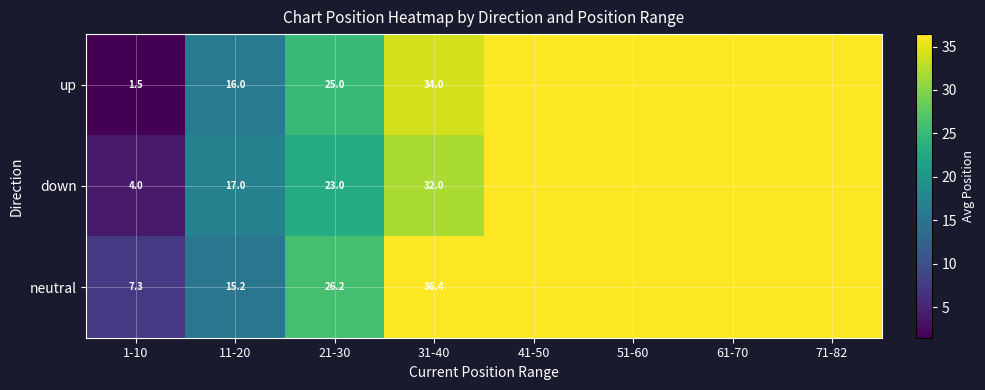

At which category does the chart reach its minimum across all series?

1-10